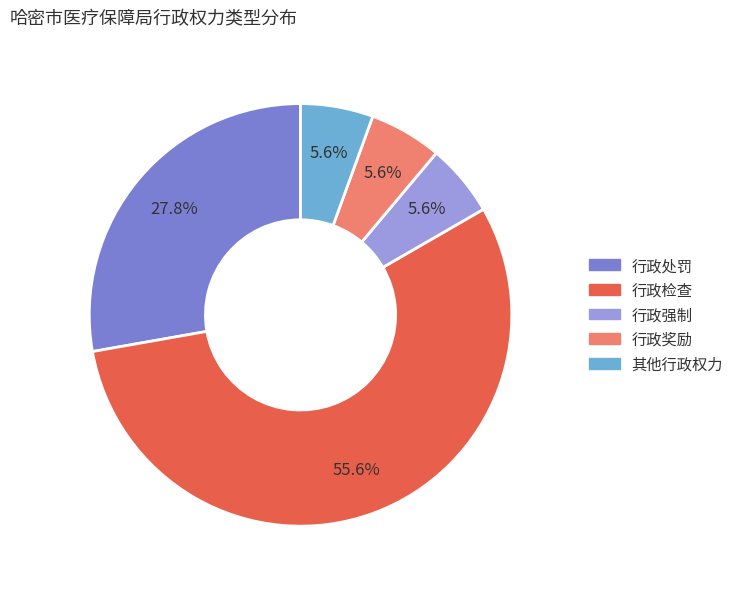

What is the ratio of the value at 其他行政权力 to the value at 行政奖励?

1.0